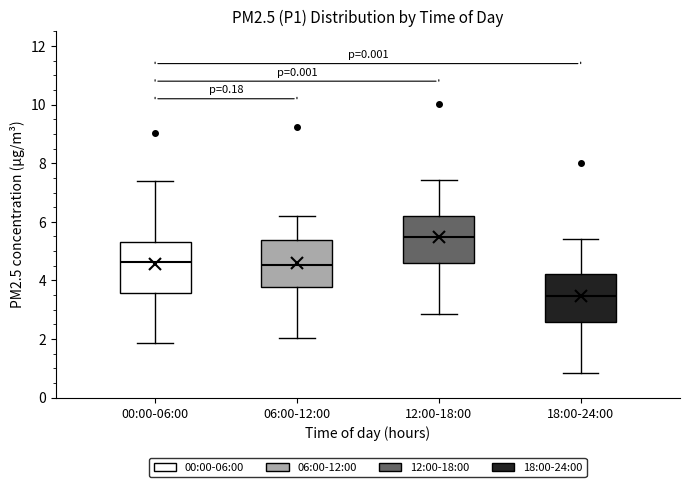

Reading left to right, read every box against the y-axis: the position of its median line, the range the box covers, and the ends of its whiskers. The values are not printed on the chart, so give them approximately, as read against the axis.

00:00-06:00: median 4.6, box 3.6 to 5.2, whiskers 1.8 to 7.4
06:00-12:00: median 4.6, box 3.8 to 5.4, whiskers 2.0 to 6.2
12:00-18:00: median 5.4, box 4.6 to 6.2, whiskers 2.8 to 7.4
18:00-24:00: median 3.4, box 2.6 to 4.2, whiskers 0.8 to 5.4